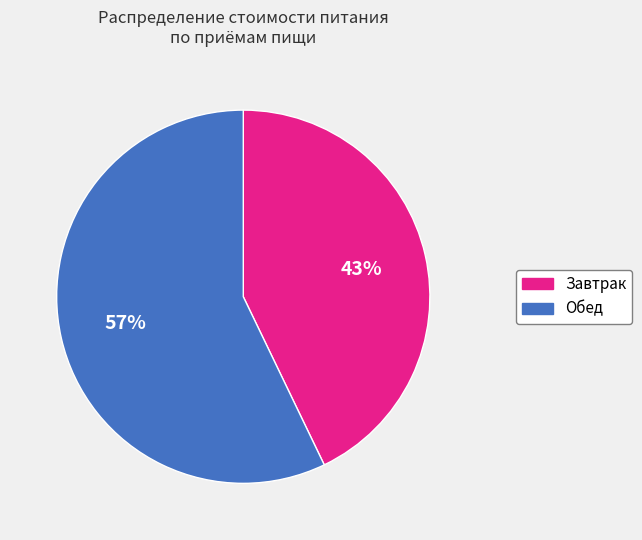

Count the number of slices in the pie.

2